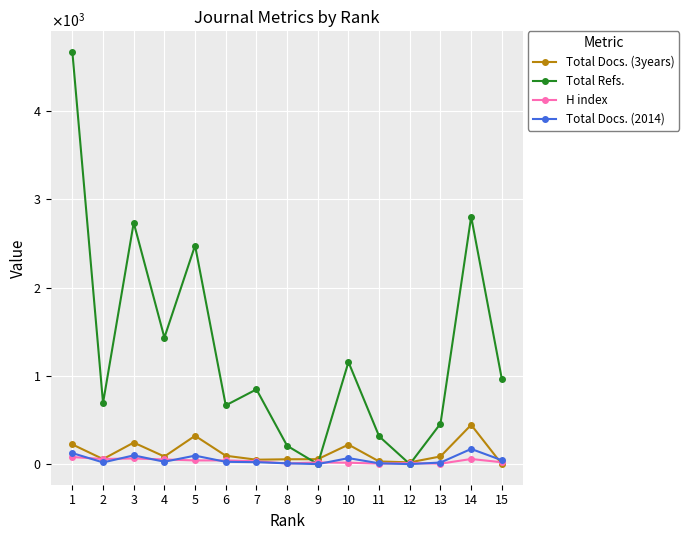

True or false: H index has a value of 51 at 7.

False